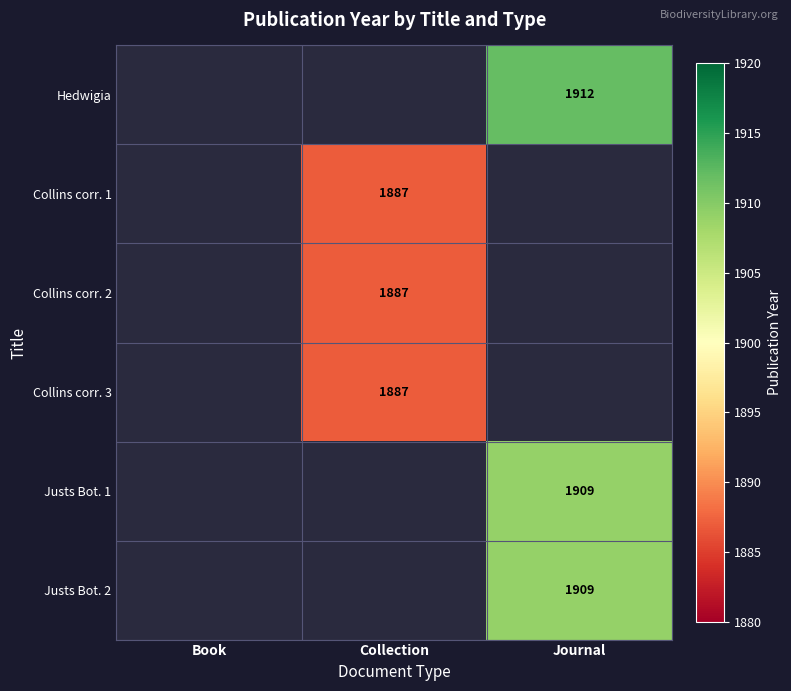

Count the number of data series in this chart.

6